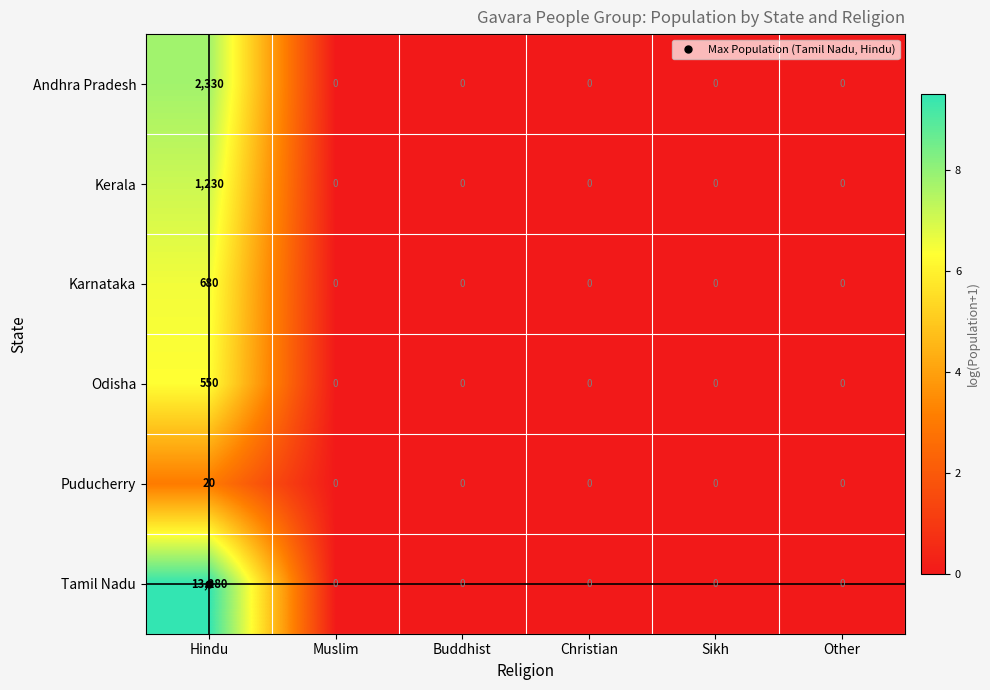

Is the value of Puducherry at Buddhist greater than the value of Odisha at Hindu?

No